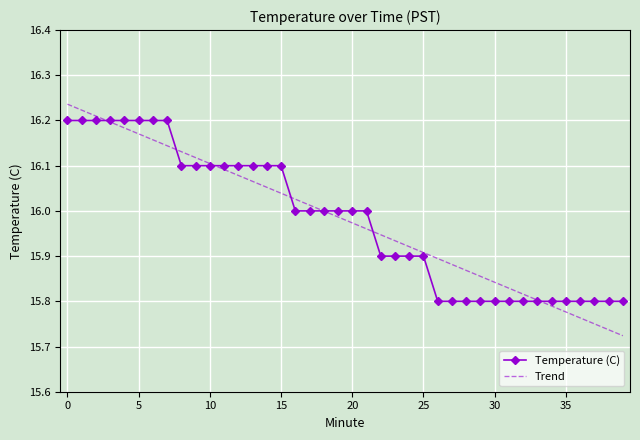

Which series has the widest spread of values?

Trend